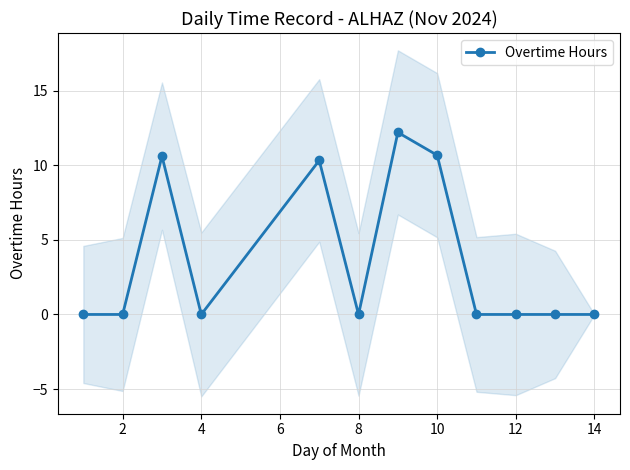

Reading left to right, extract all data points from this chart.

0.0	0.0	10.6	0.0	10.3	0.0	12.2	10.7	0.0	0.0	0.0	0.0